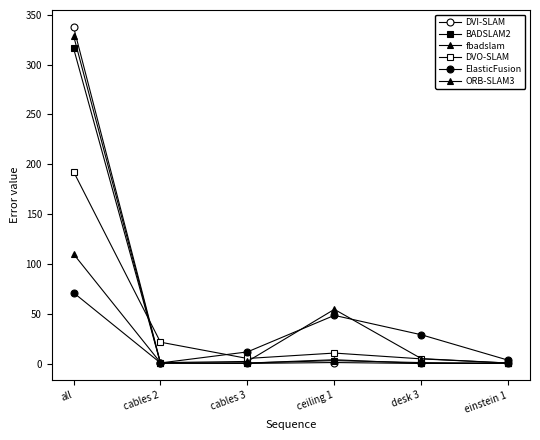

Is the value of ElasticFusion at ceiling 1 greater than the value of DVI-SLAM at all?

No